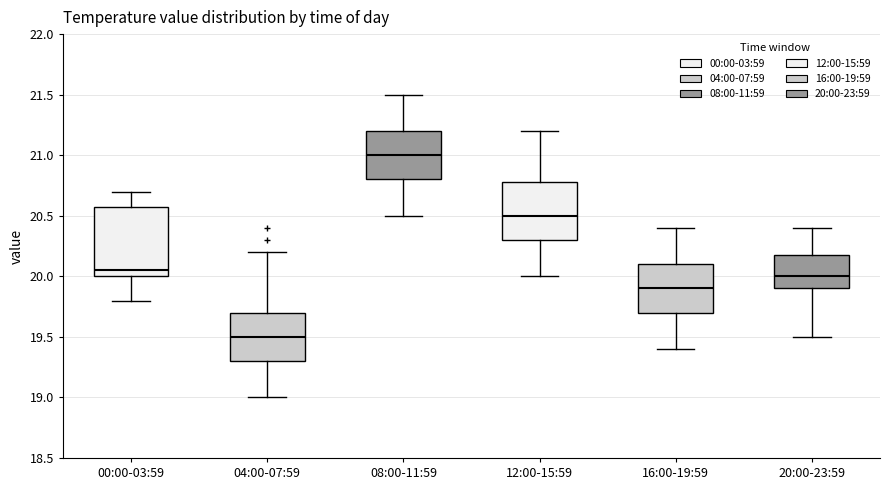

Reading left to right, read every box against the y-axis: the position of its median line, the range the box covers, and the ends of its whiskers. The values are not printed on the chart, so give them approximately, as read against the axis.

00:00-03:59: median 20.05, box 20.00 to 20.60, whiskers 19.80 to 20.70
04:00-07:59: median 19.50, box 19.30 to 19.70, whiskers 19.00 to 20.20
08:00-11:59: median 21.00, box 20.80 to 21.20, whiskers 20.50 to 21.50
12:00-15:59: median 20.50, box 20.30 to 20.80, whiskers 20.00 to 21.20
16:00-19:59: median 19.90, box 19.70 to 20.10, whiskers 19.40 to 20.40
20:00-23:59: median 20.00, box 19.90 to 20.20, whiskers 19.50 to 20.40